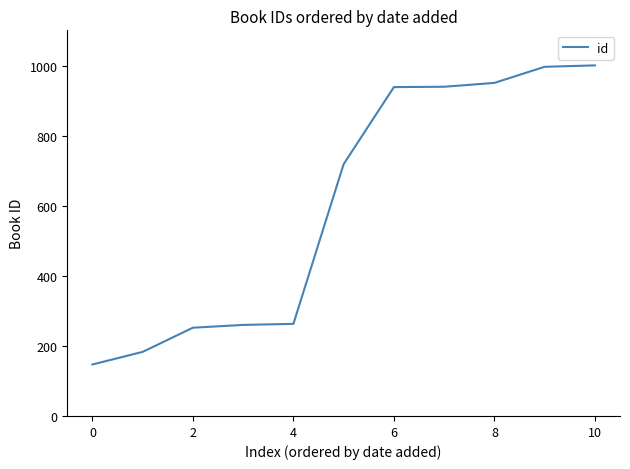

What is the minimum value shown in the chart?

147